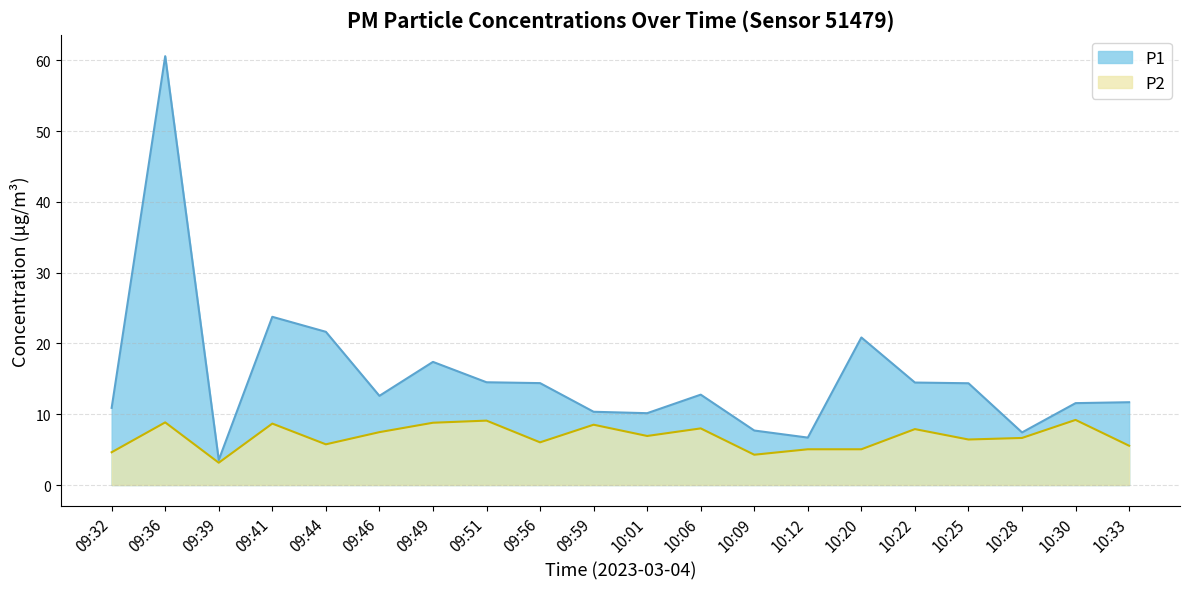

What is the value of the P1 point at the 7th from the left?

17.4